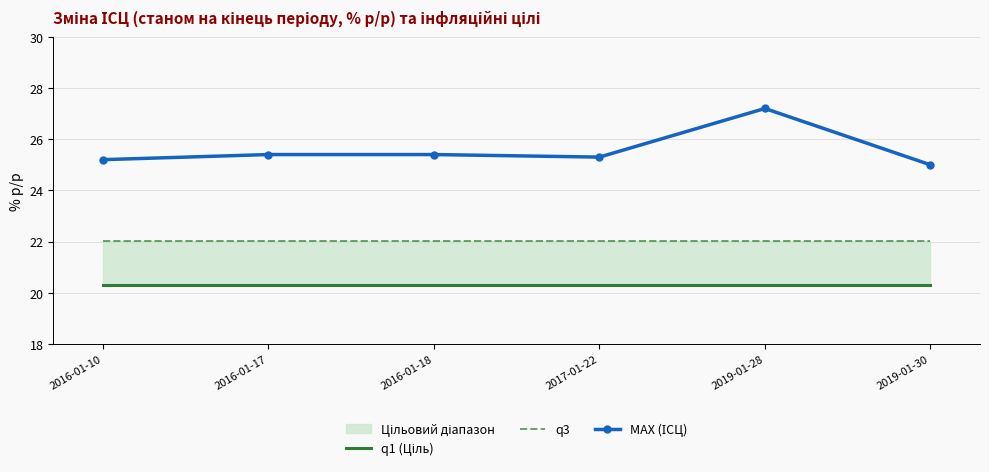

True or false: MAX (ІСЦ) and q3 intersect in this chart.

False